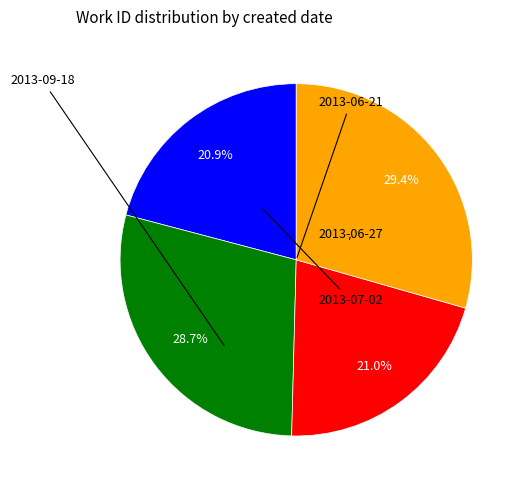

Is there any slice that represents more than half of the pie?

No